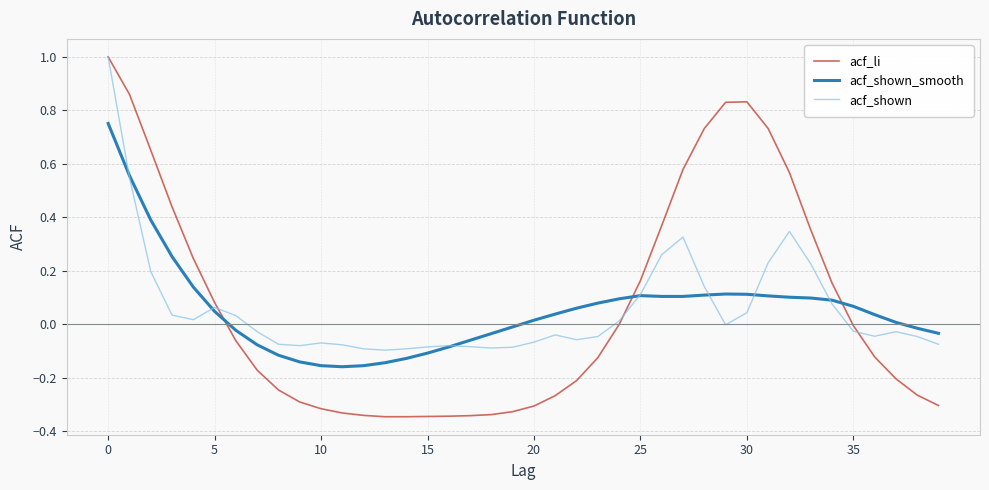

How many intersections are there between acf_shown_smooth and acf_li?

3